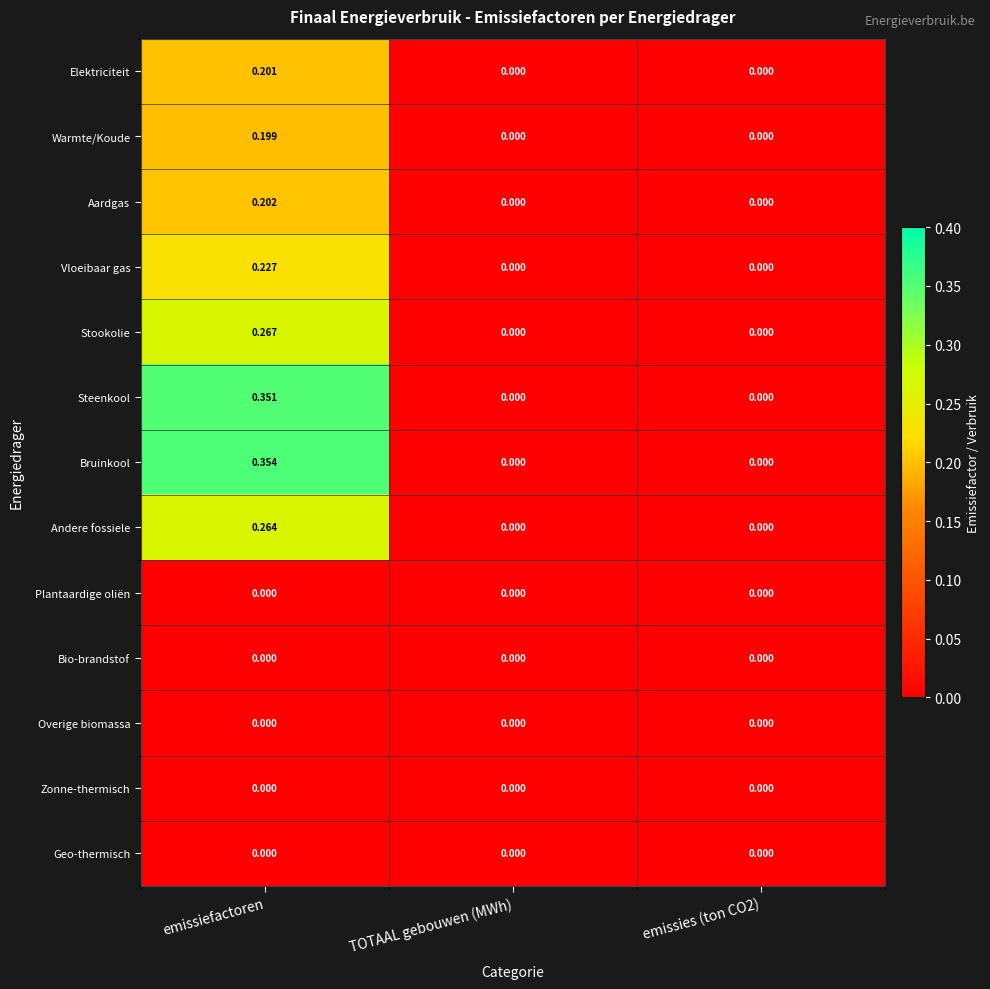

At which category is the sum across all series the highest?

emissiefactoren